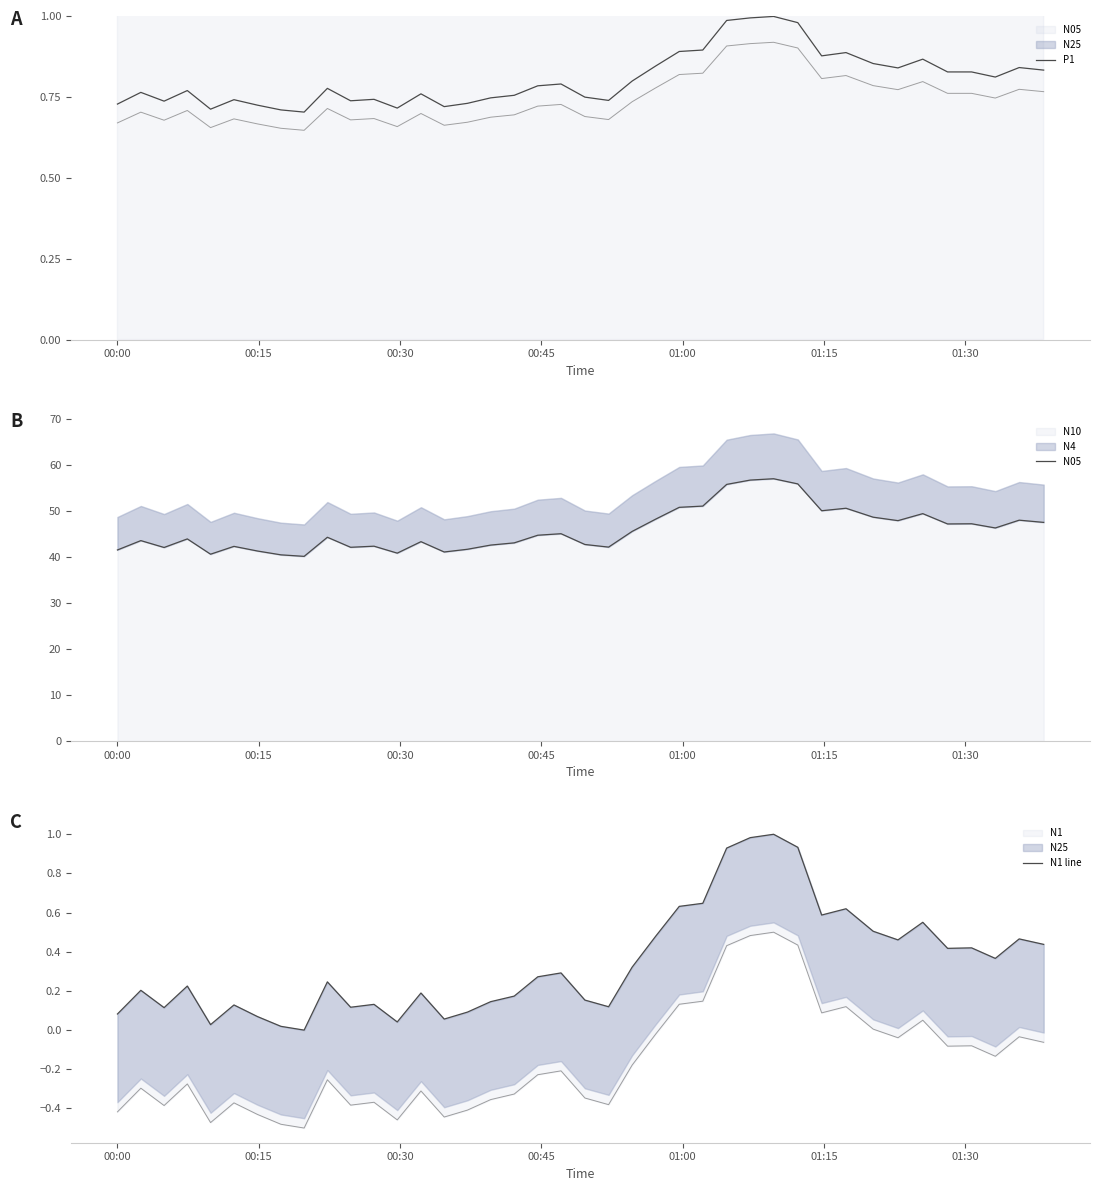

Reading left to right, transcribe all the data shown in this chart.

P1: 0.7	0.8	0.7	0.8	0.7	0.7	0.7	0.7	0.7	0.8	0.7	0.7	0.7	0.8	0.7	0.7	0.7	0.8	0.8	0.8	0.8	0.7	0.8	0.8	0.9	0.9	1.0	1.0	1.0	1.0	0.9	0.9	0.9	0.8	0.9	0.8	0.8	0.8	0.8	0.8
N05: 41.5	43.6	42.1	43.9	40.6	42.3	41.3	40.5	40.1	44.3	42.1	42.4	40.8	43.3	41.1	41.7	42.6	43.1	44.7	45.1	42.7	42.1	45.6	48.2	50.8	51.1	55.8	56.7	57.0	55.9	50.0	50.6	48.6	47.9	49.4	47.2	47.2	46.3	48.0	47.5
N1 line: 0.1	0.2	0.1	0.2	0.0	0.1	0.1	0.0	0.0	0.2	0.1	0.1	0.0	0.2	0.1	0.1	0.1	0.2	0.3	0.3	0.2	0.1	0.3	0.5	0.6	0.6	0.9	1.0	1.0	0.9	0.6	0.6	0.5	0.5	0.6	0.4	0.4	0.4	0.5	0.4